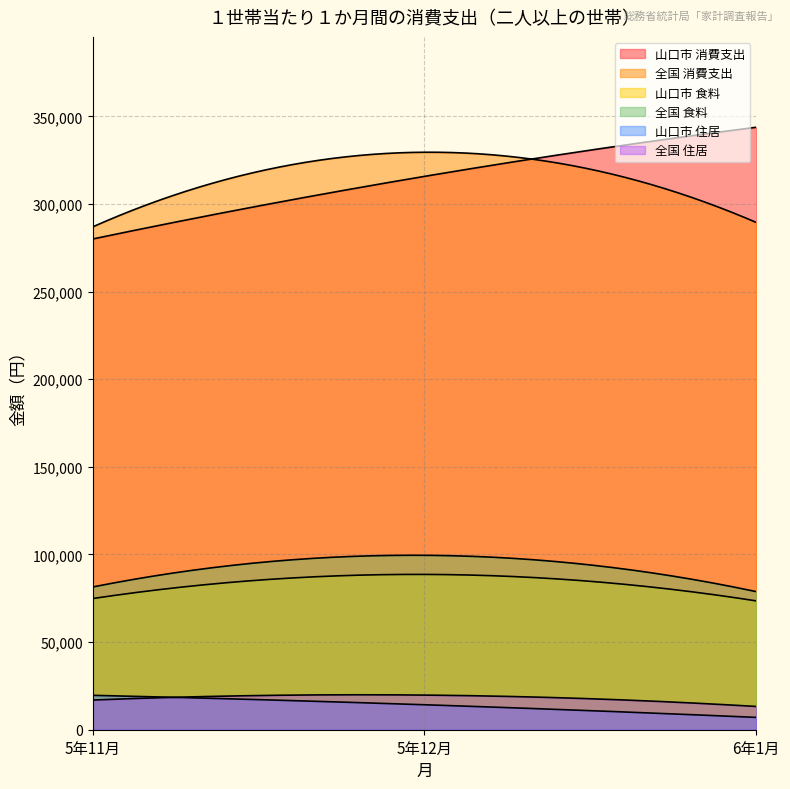

What is the total value across all series at 5年11月?

759792